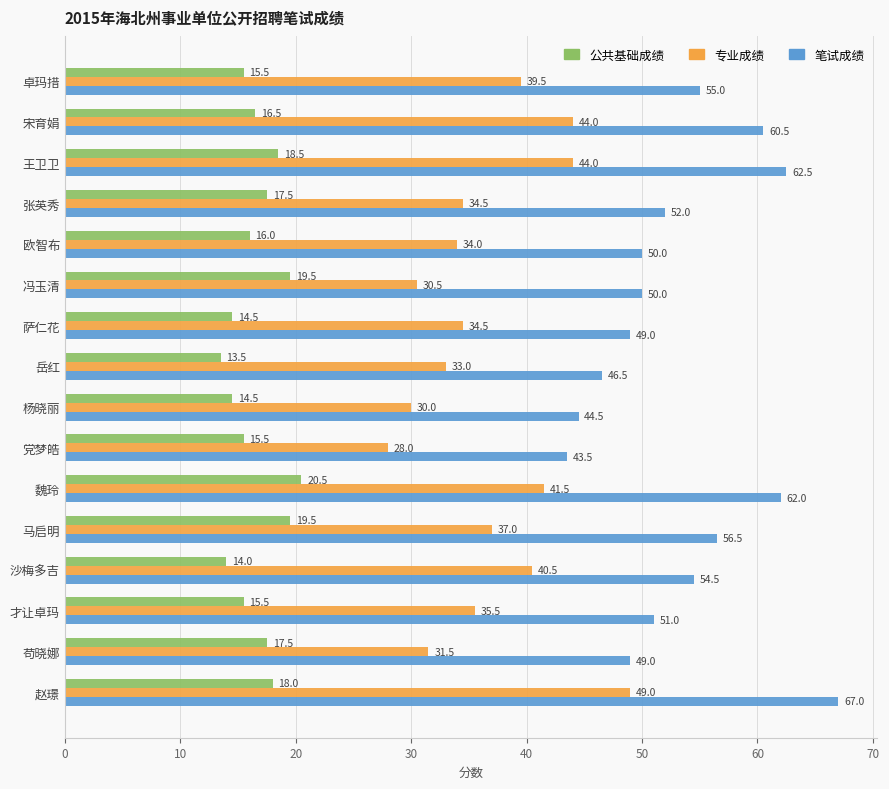

Rank the series by their average value, from lowest to highest.

公共基础成绩, 专业成绩, 笔试成绩